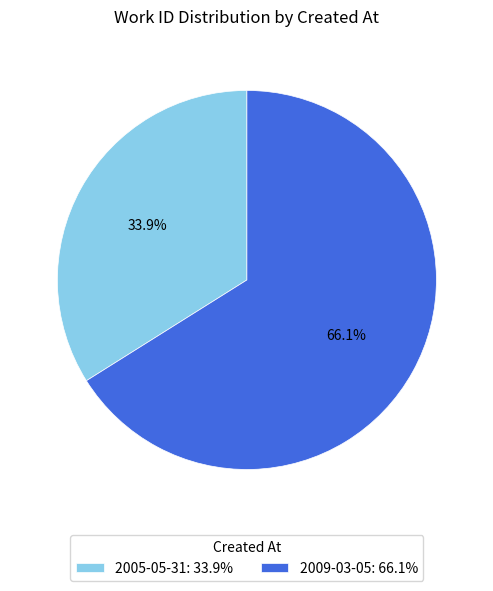

Which category accounts for the majority?

2009-03-05